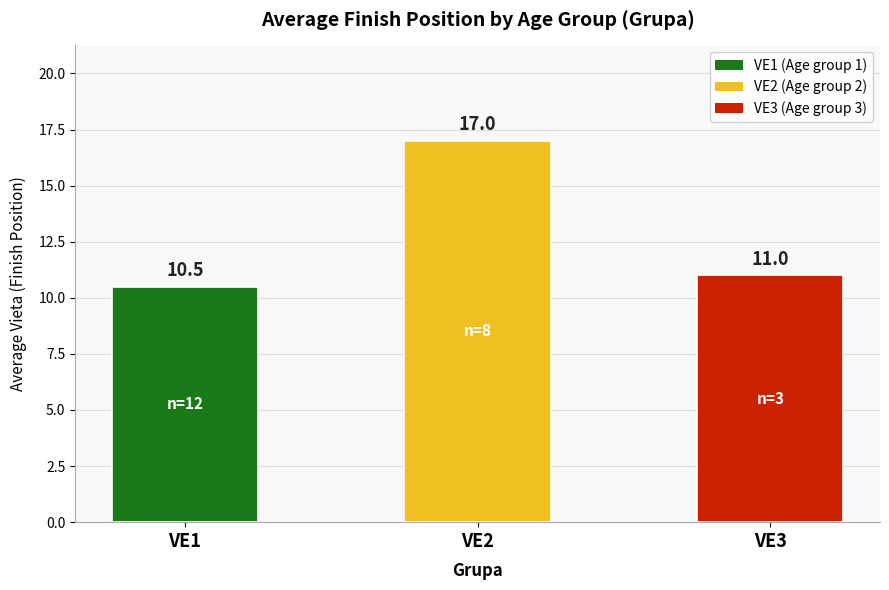

Does the chart contain any negative values?

No